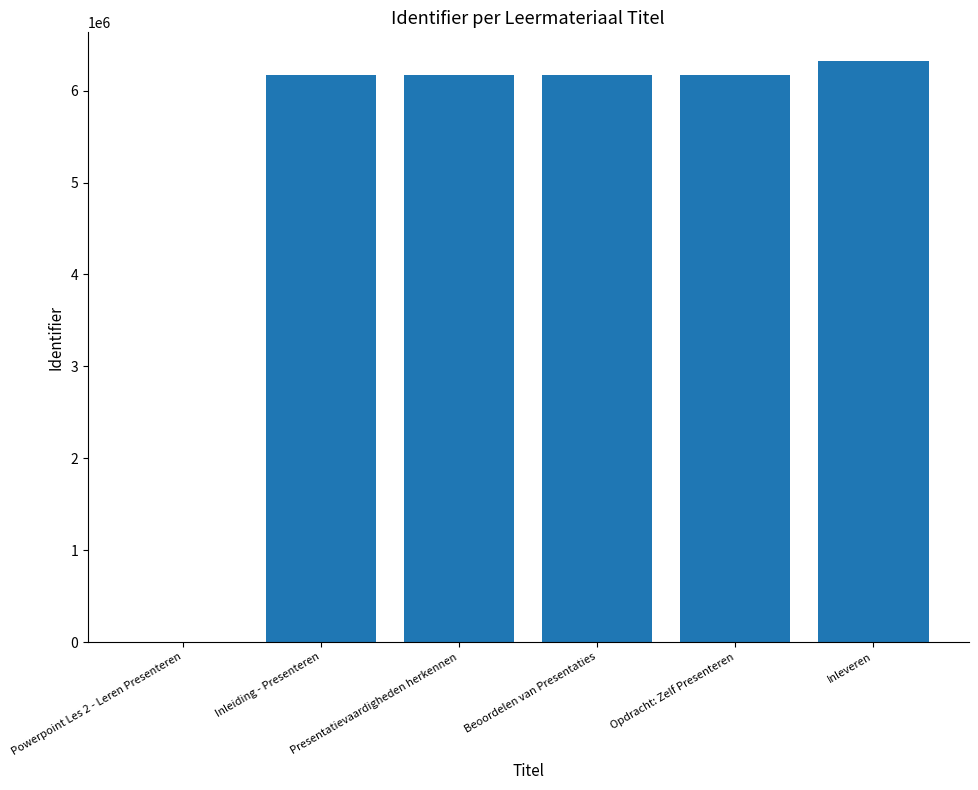

True or false: the data shows 0 at Powerpoint Les 2 - Leren Presenteren.

True